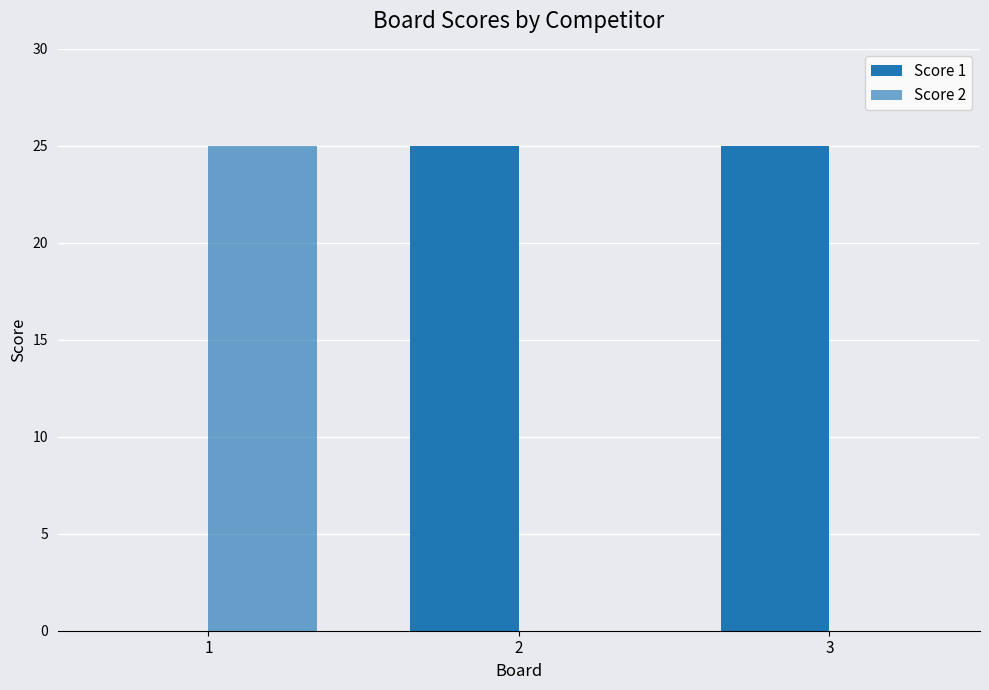

Reading left to right, what are all the values shown in this chart?

Score 1: 1=0	2=25	3=25
Score 2: 1=25	2=0	3=0